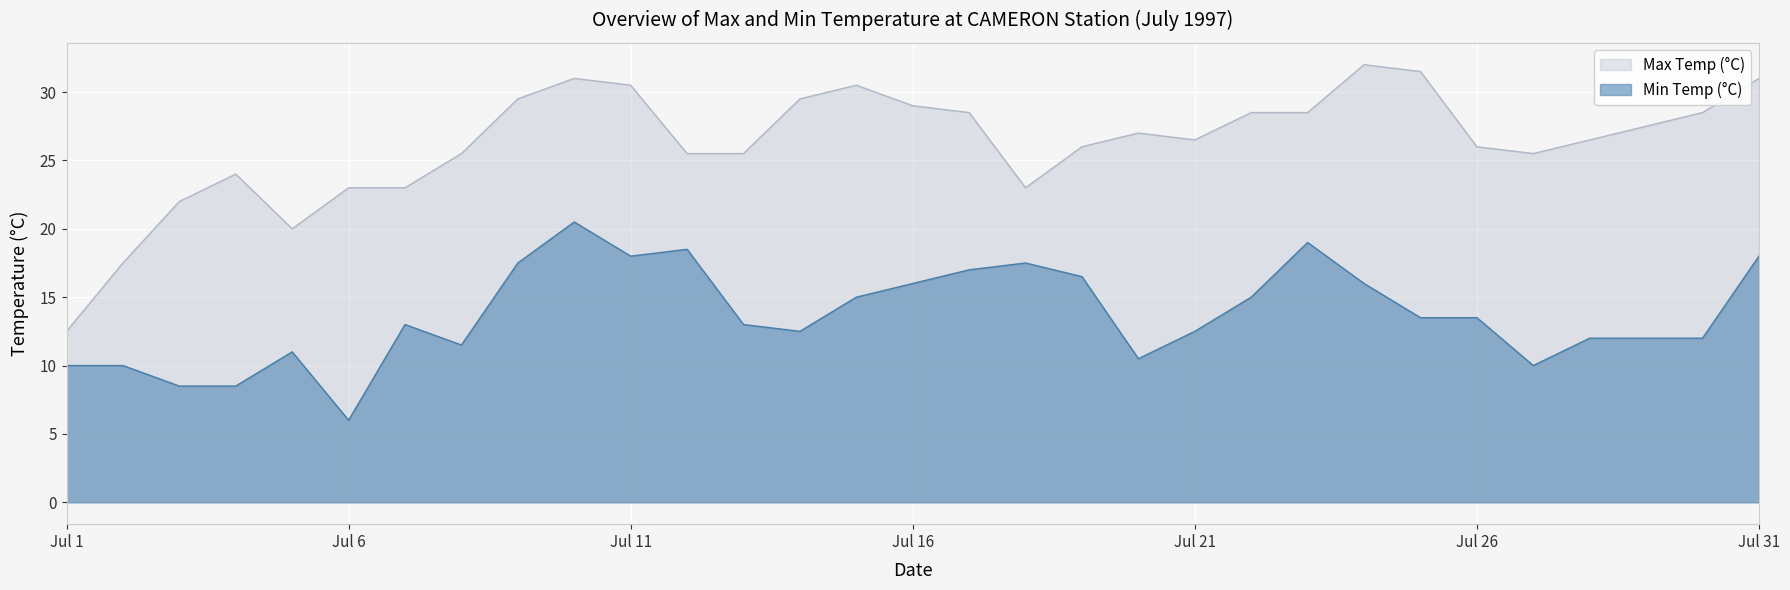

At which category does Max Temp (°C) reach its first local valley?

1997-07-05